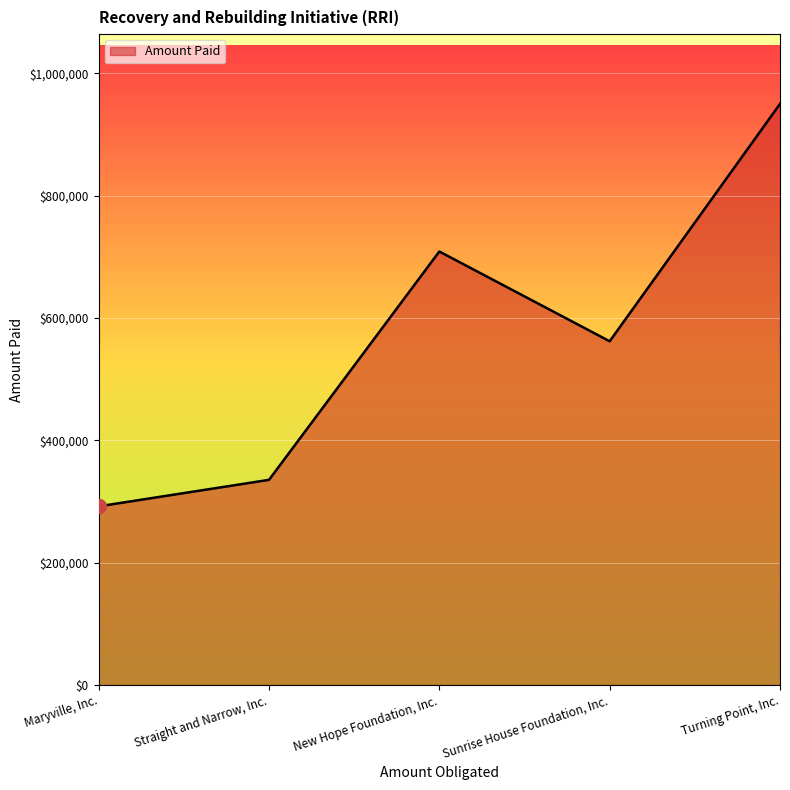

How many interior local valleys (lower than both neighbors) does the data have?

1